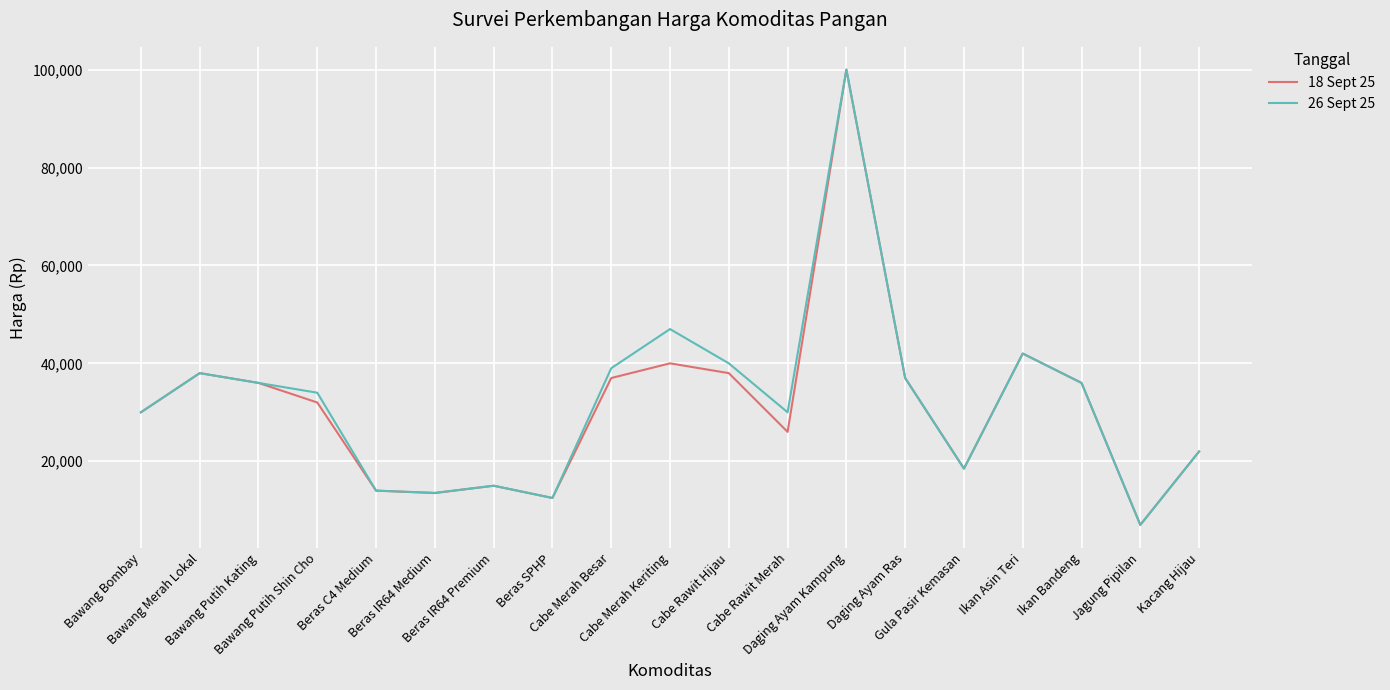

What is the difference between the 18 Sept 25 values at Beras C4 Medium and Daging Ayam Ras?

23000